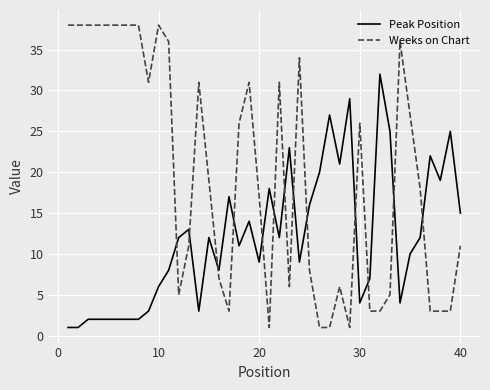

True or false: Weeks on Chart and Peak Position intersect in this chart.

True